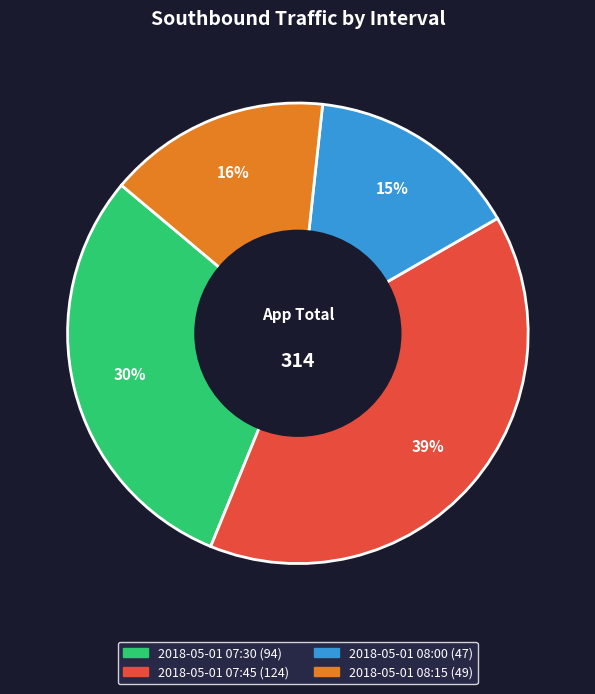

Approximately how many times larger is the value at 2018-05-01 07:45 compared to 2018-05-01 08:00?

2.6